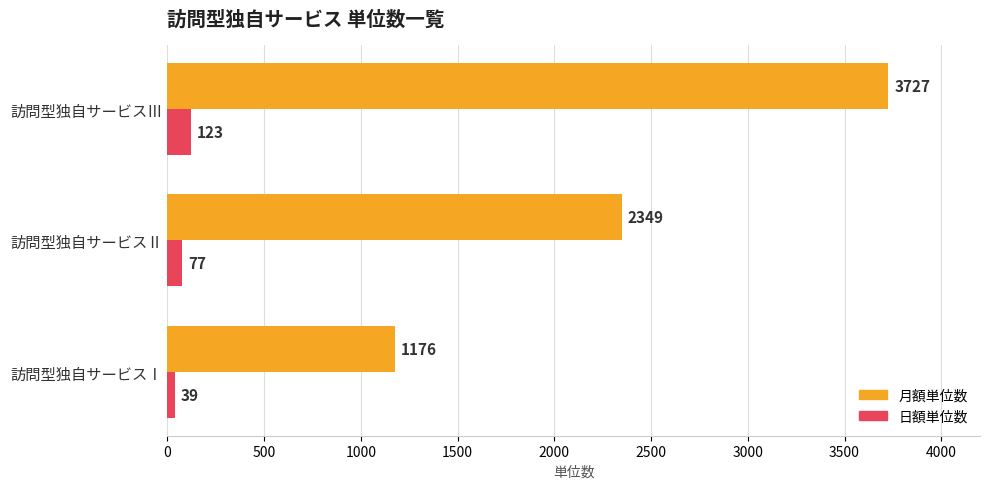

What are all the series names shown in the legend?

月額単位数, 日額単位数